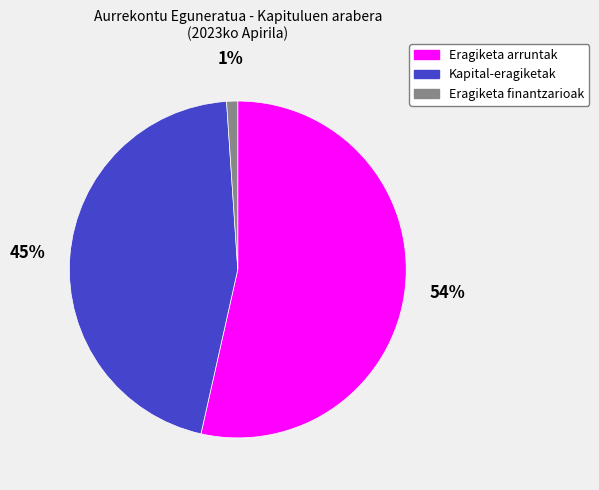

Combined, do Kapital-eragiketak and Eragiketa arruntak account for over 50%?

Yes